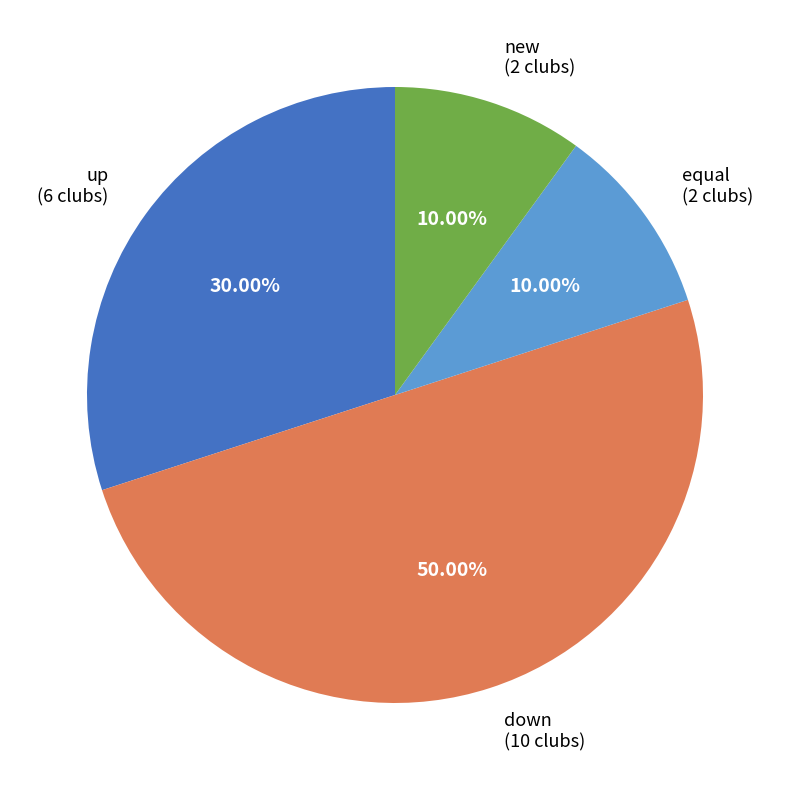

What is the ratio of the value at up to the value at down?

0.6